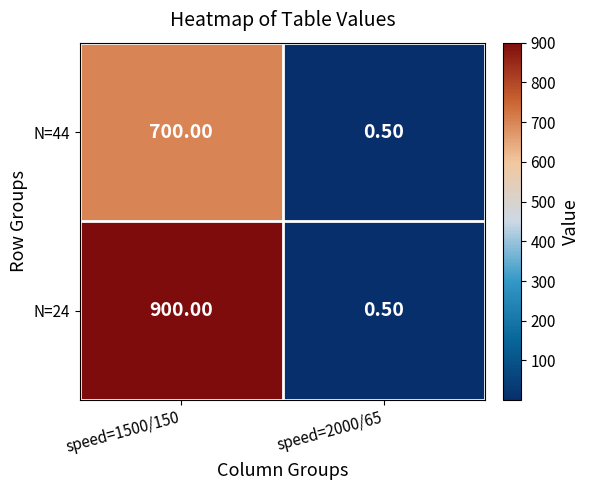

What is the difference between the highest and lowest values at speed=1500/150?

200.0